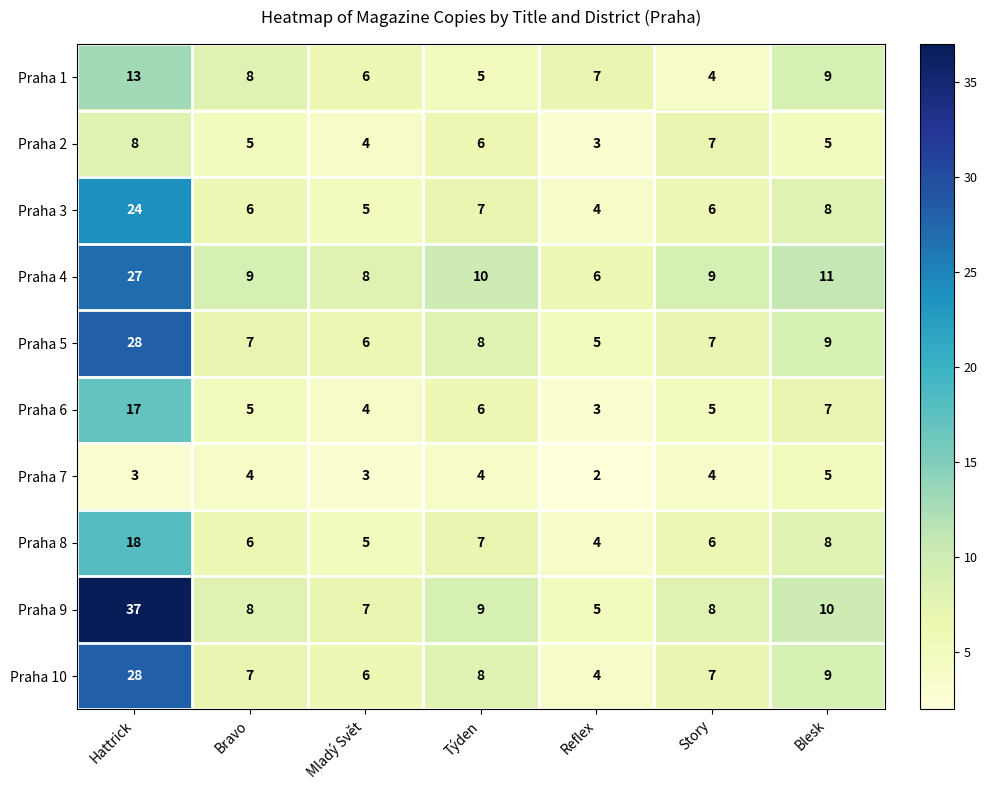

At which category does the chart reach its peak across all series?

Hattrick